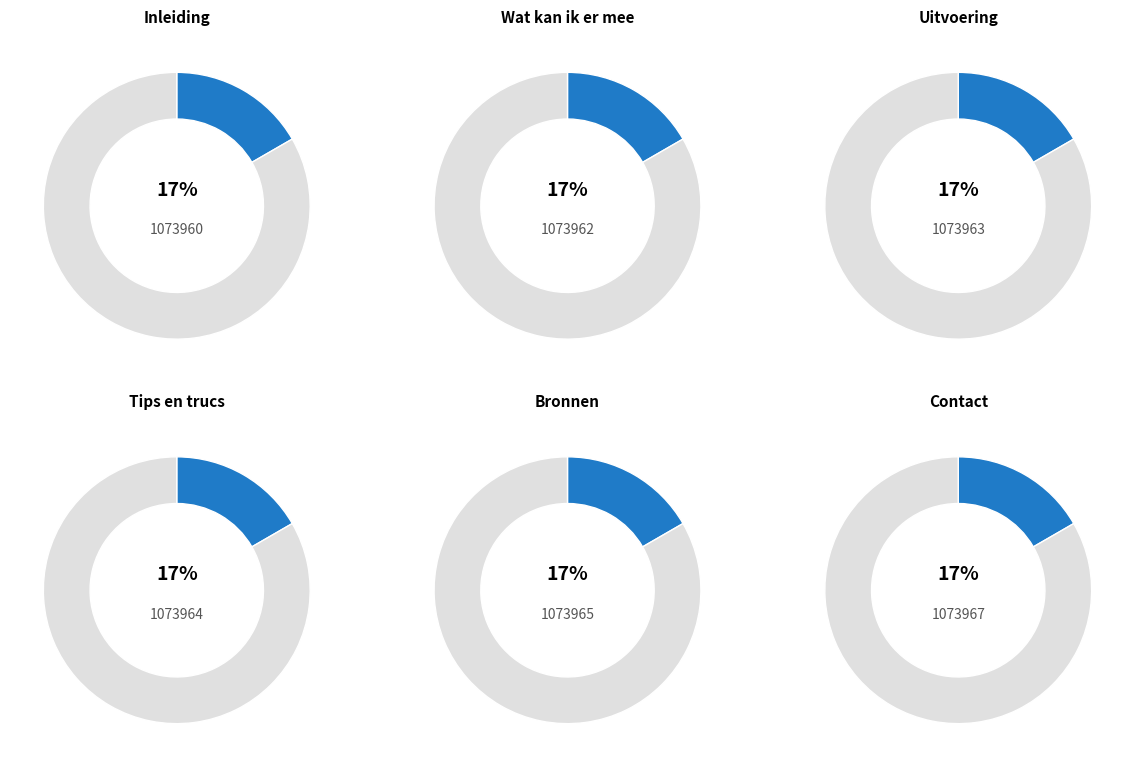

What percentage is the Wat kan ik er mee slice, to the nearest percent?

17%